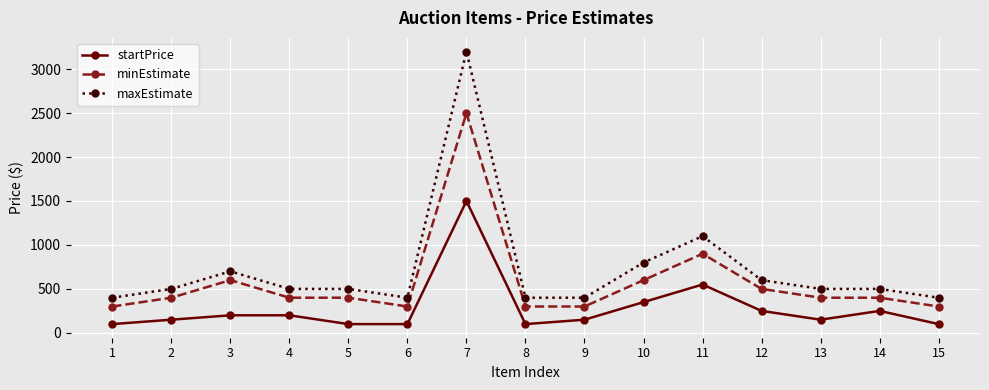

Reading left to right, extract all data points from this chart.

startPrice: 100	150	200	200	100	100	1500	100	150	350	550	250	150	250	100
minEstimate: 300	400	600	400	400	300	2500	300	300	600	900	500	400	400	300
maxEstimate: 400	500	700	500	500	400	3200	400	400	800	1100	600	500	500	400